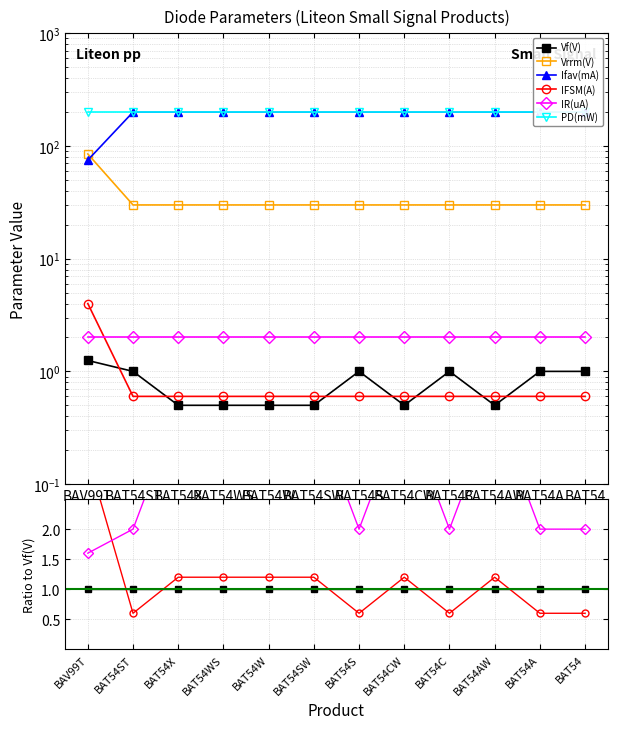

True or false: Ifav(mA) has a value of 344.6 at BAT54S.

False